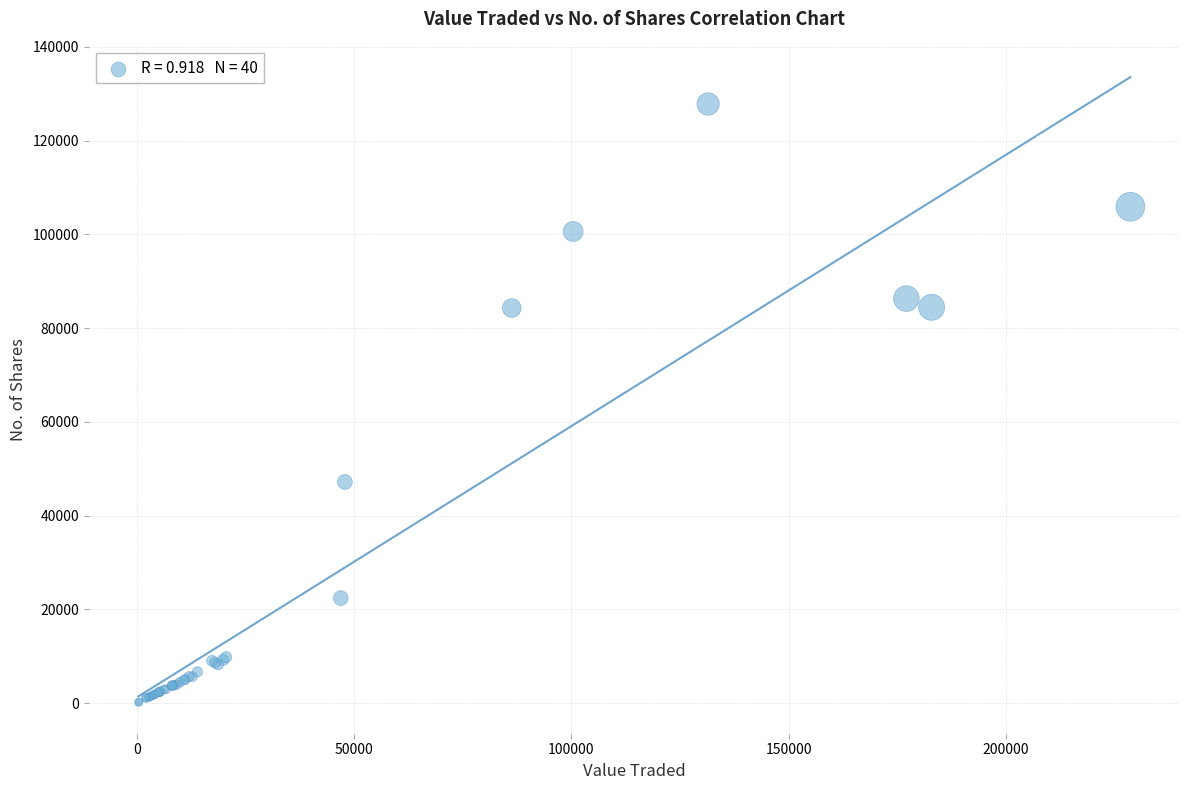

What Y value in the scatter plot is closest to 63994?

47203